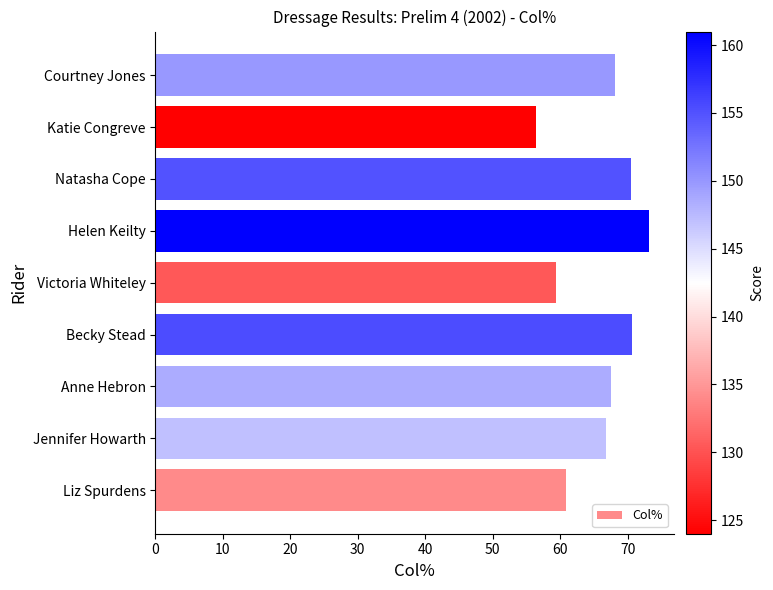

What is the change in value from Liz Spurdens to Natasha Cope?

+9.5